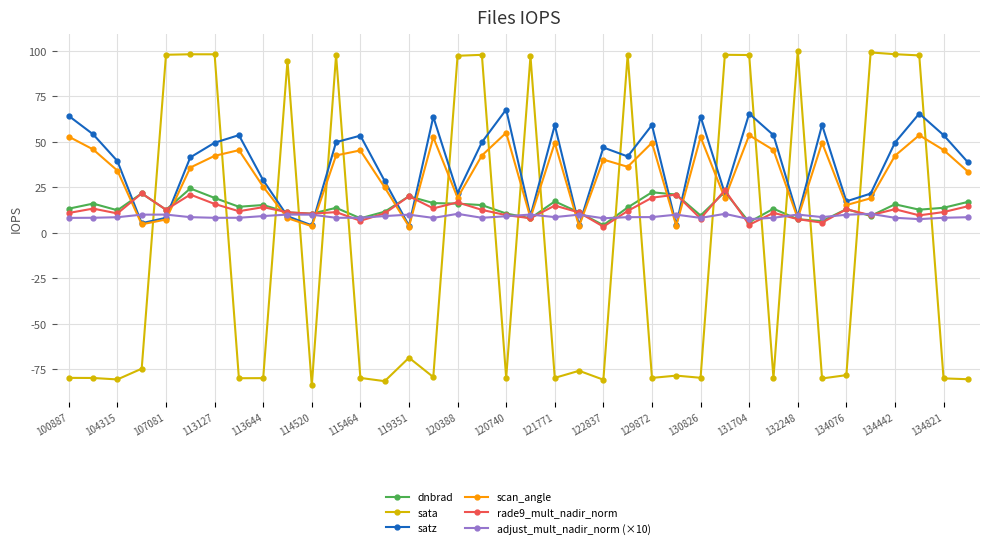

What is the difference between the maximum and minimum values in the sata series?

183.8